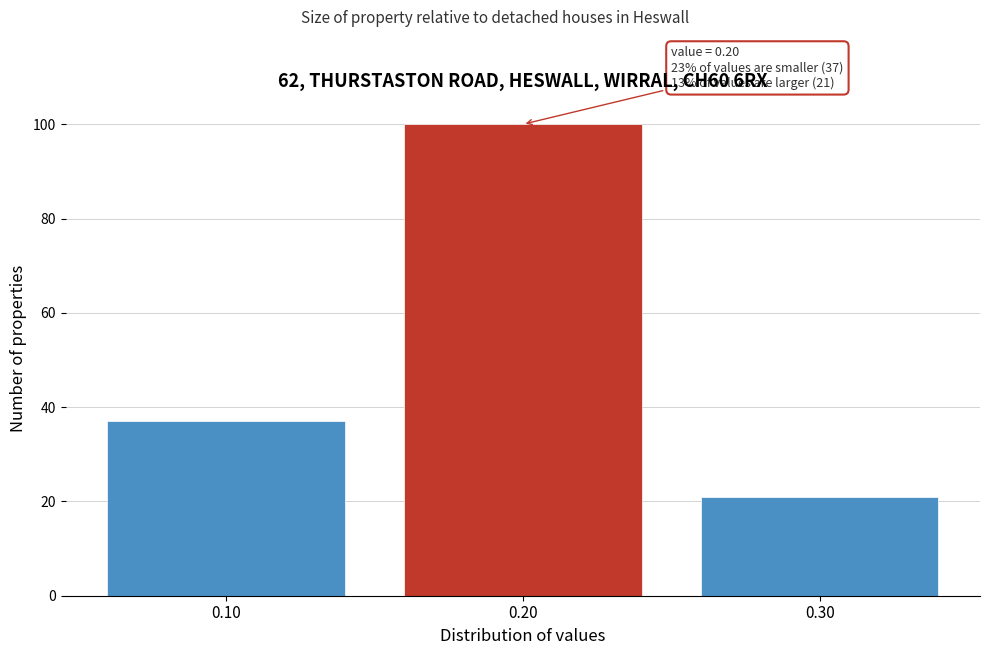

Reading left to right, transcribe all the data shown in this chart.

37	100	21